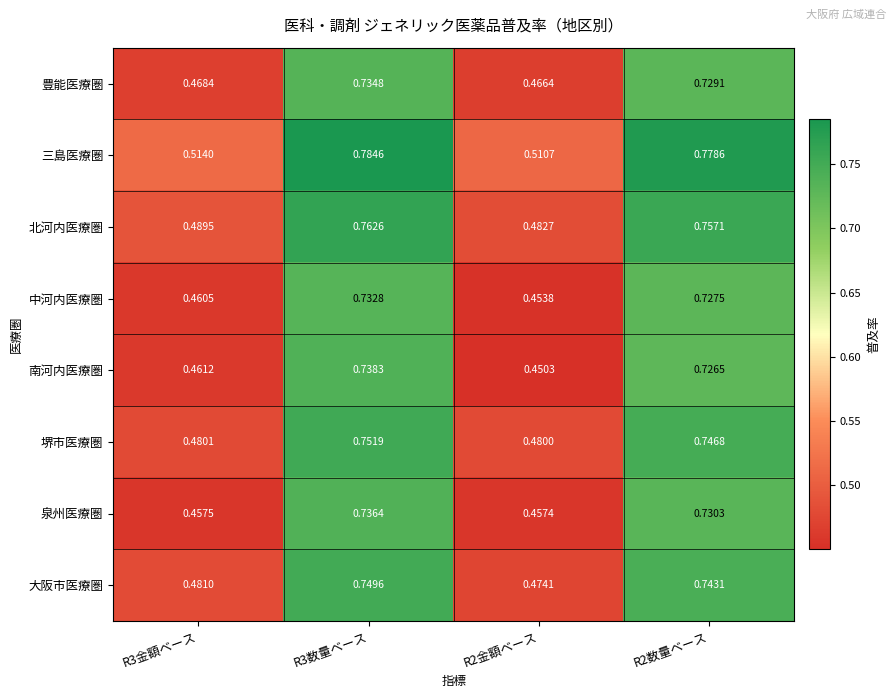

Is the value of 三島医療圏 at R2金額ベース greater than the value of 堺市医療圏 at R2金額ベース?

Yes